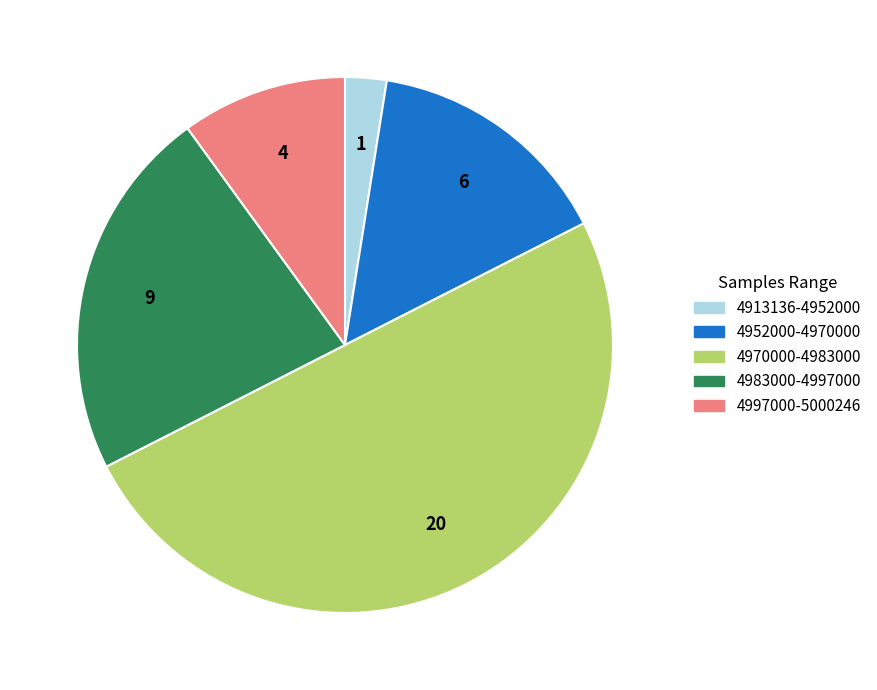

What is the ratio of the value at 4952000-4970000 to the value at 4913136-4952000?

6.0